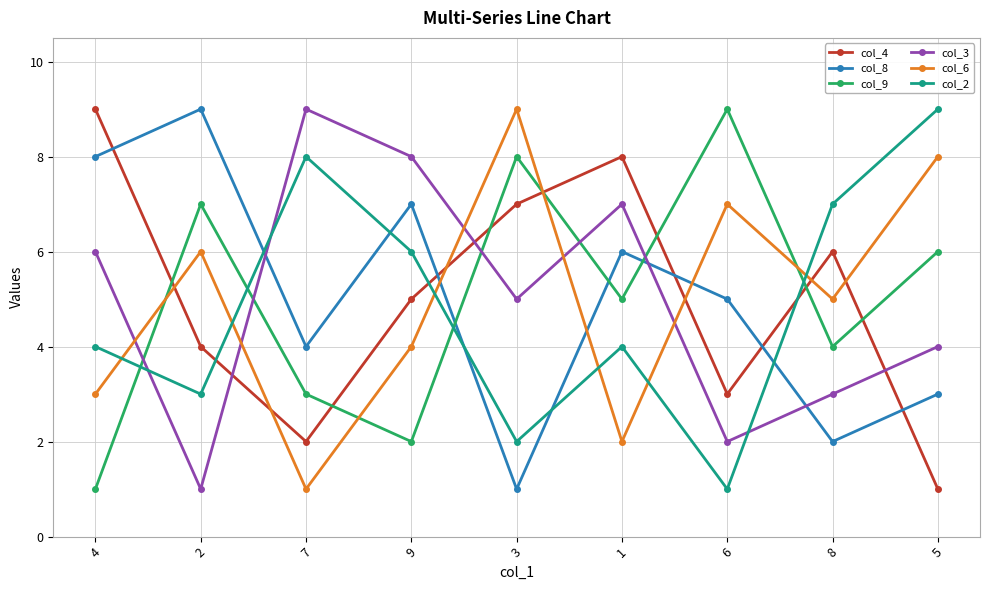

How many data points does each series have?

9